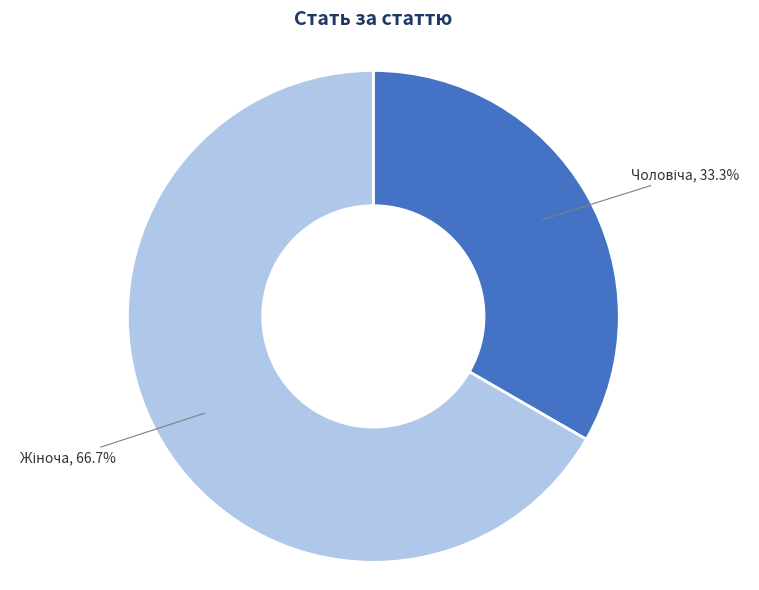

Is there a majority slice in this chart?

Yes